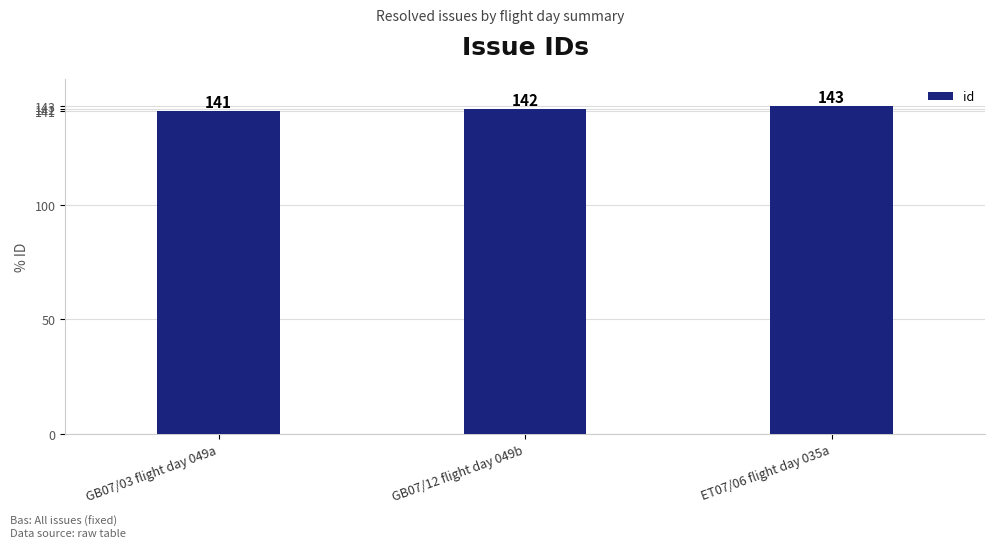

Reading right to left, extract all data points from this chart.

143	142	141